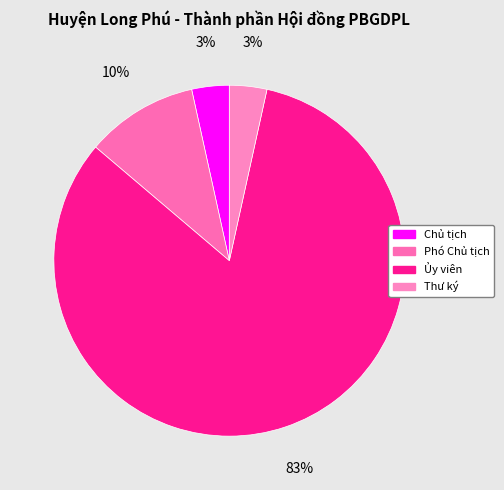

How many segments does this pie chart have?

4